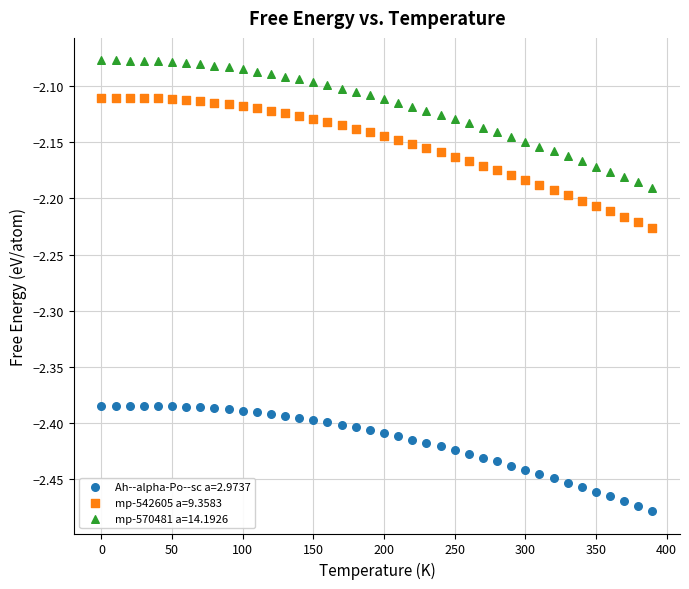

What is the X range (max minus min) for the scatter plot?

390.0